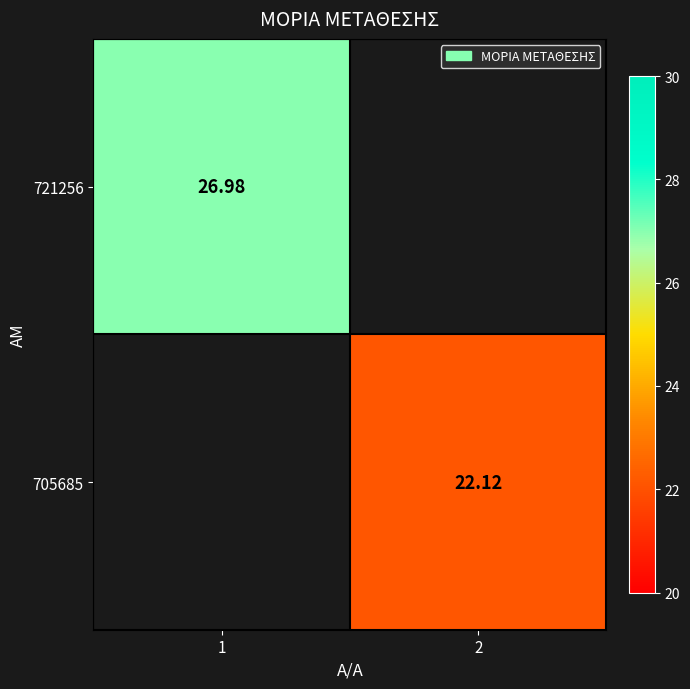

Is it true that 705685 equals 7.6 at 2?

False